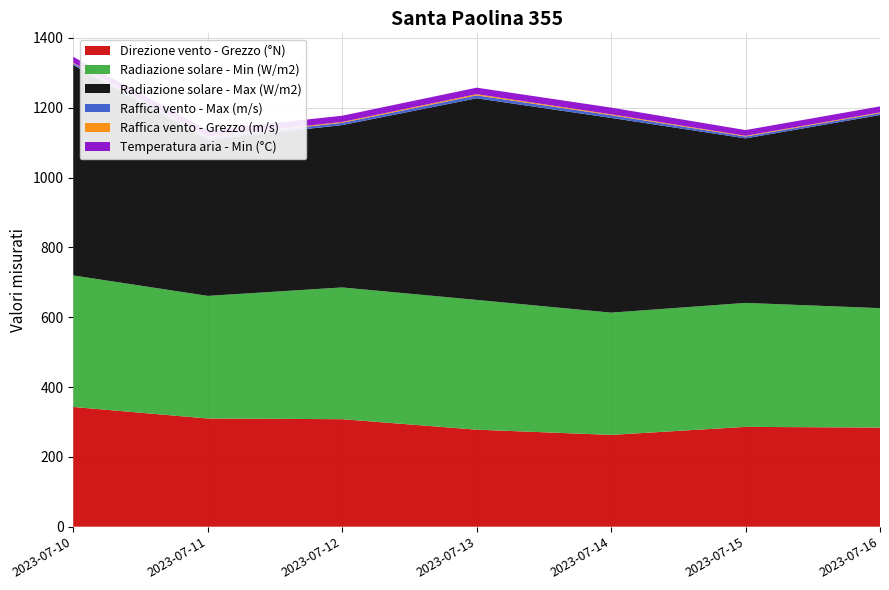

Reading left to right, extract all data points from this chart.

Direzione vento - Grezzo (°N): 343.0	310.0	308.0	278.0	263.0	286.0	284.0
Radiazione solare - Min (W/m2): 376.8	351.2	377.4	371.7	350.2	355.1	342.1
Radiazione solare - Max (W/m2): 602.3	447.0	465.1	577.5	557.9	471.3	553.2
Raffica vento - Max (m/s): 5.0	7.0	6.5	8.4	7.7	5.3	5.2
Raffica vento - Grezzo (m/s): 2.0	2.3	2.5	3.4	2.6	2.1	2.2
Temperatura aria - Min (°C): 16.9	18.8	17.8	18.7	19.2	16.4	17.3